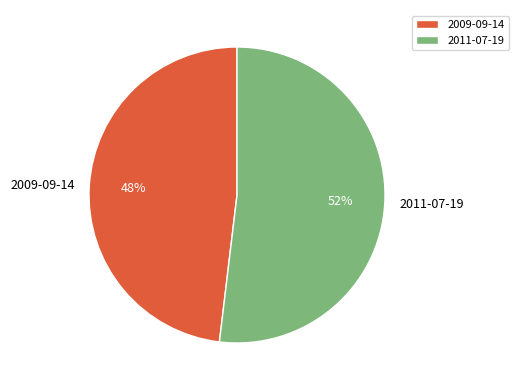

Is 2011-07-19 the majority of the pie?

Yes